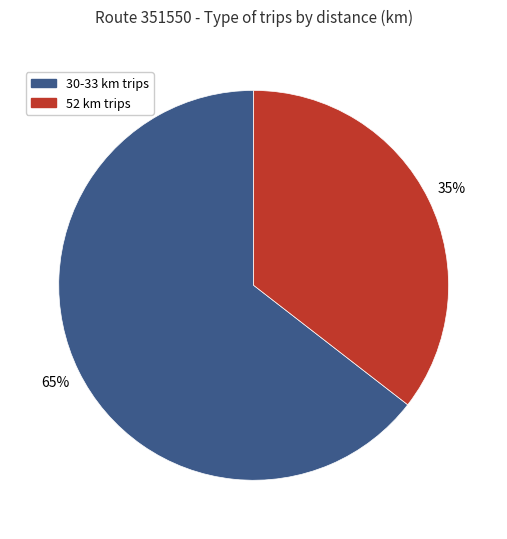

Is there any slice that represents more than half of the pie?

Yes